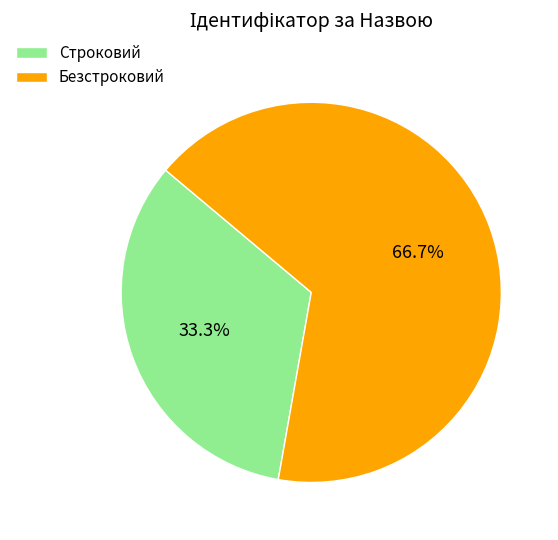

Is it true that Безстроковий is 72% of the pie?

False